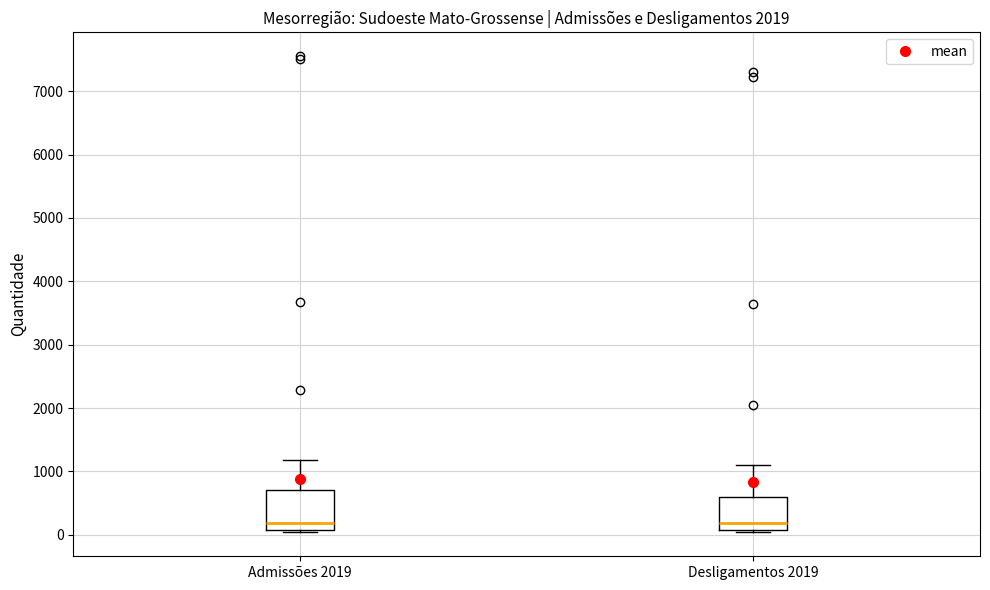

Reading left to right, read every box against the y-axis: the position of its median line, the range the box covers, and the ends of its whiskers. The values are not printed on the chart, so give them approximately, as read against the axis.

Admissões 2019: median 200, box 100 to 700, whiskers 0 to 1200
Desligamentos 2019: median 200, box 100 to 600, whiskers 0 to 1100